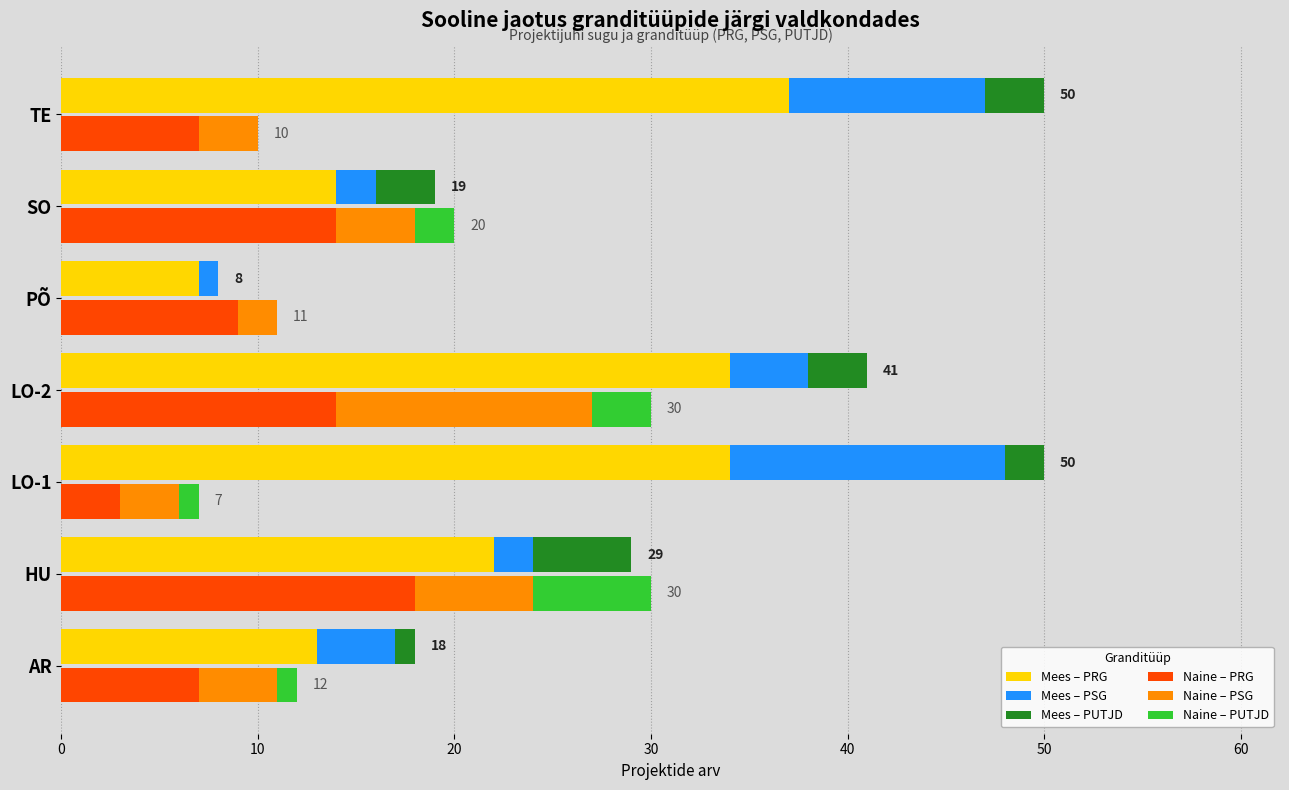

What is the sum of all Naine – PRG values?

72